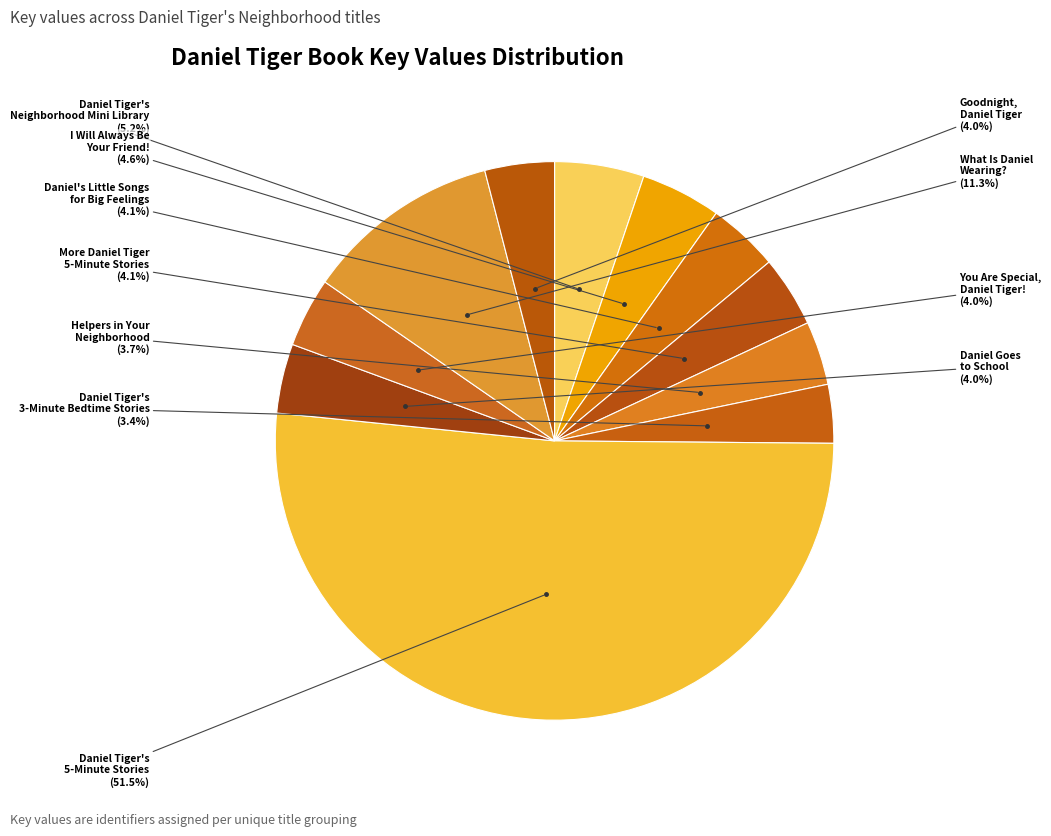

Count the number of slices in the pie.

11